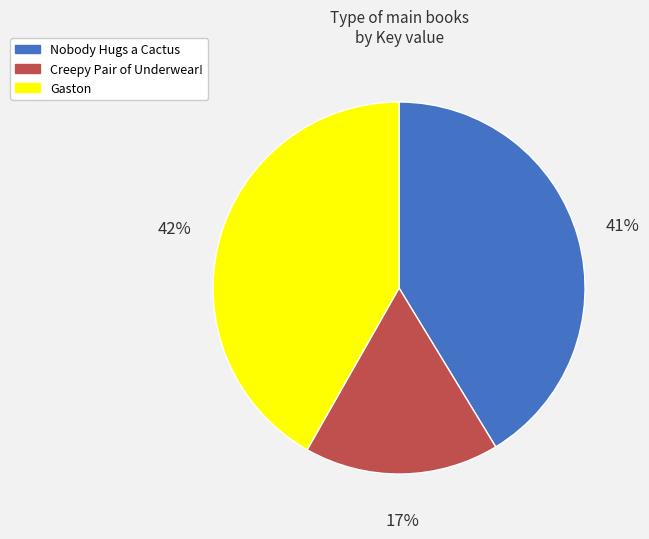

To the nearest percent, what portion does Creepy Pair of Underwear! represent?

17%